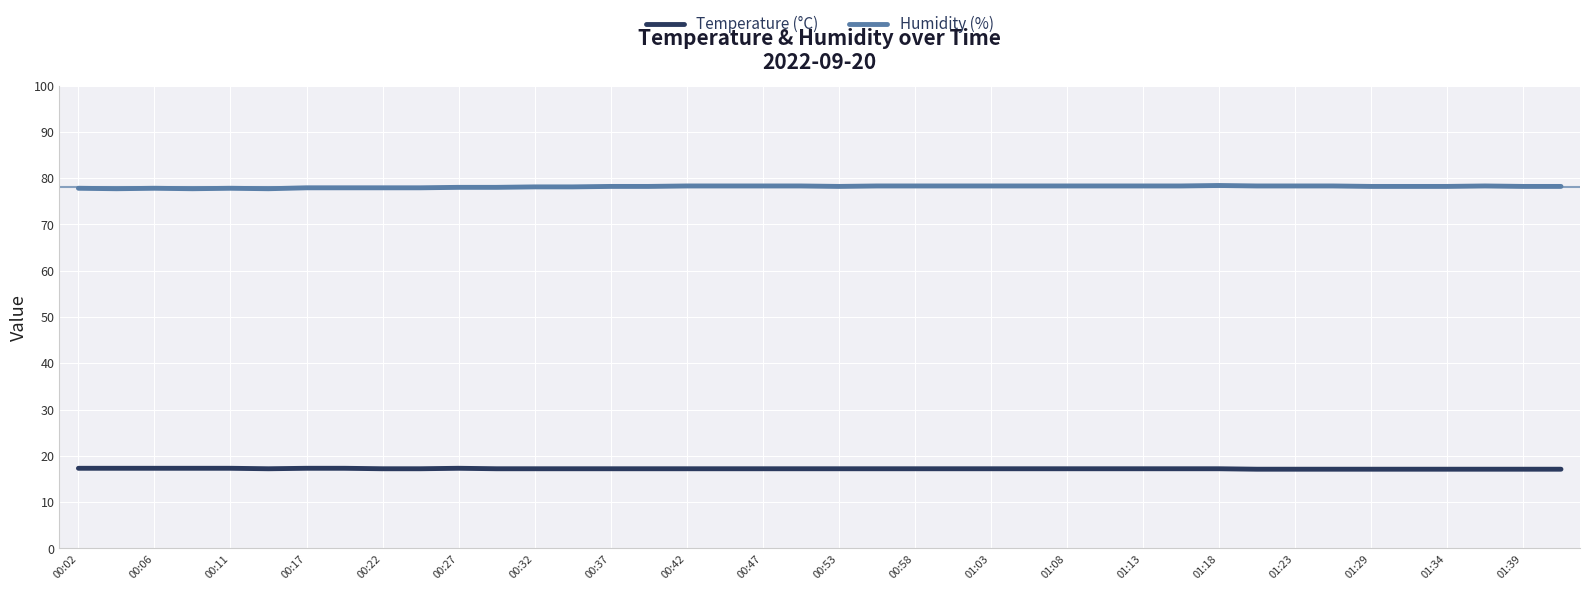

List the series in order of their peak value, highest first.

Humidity (%), Temperature (°C)